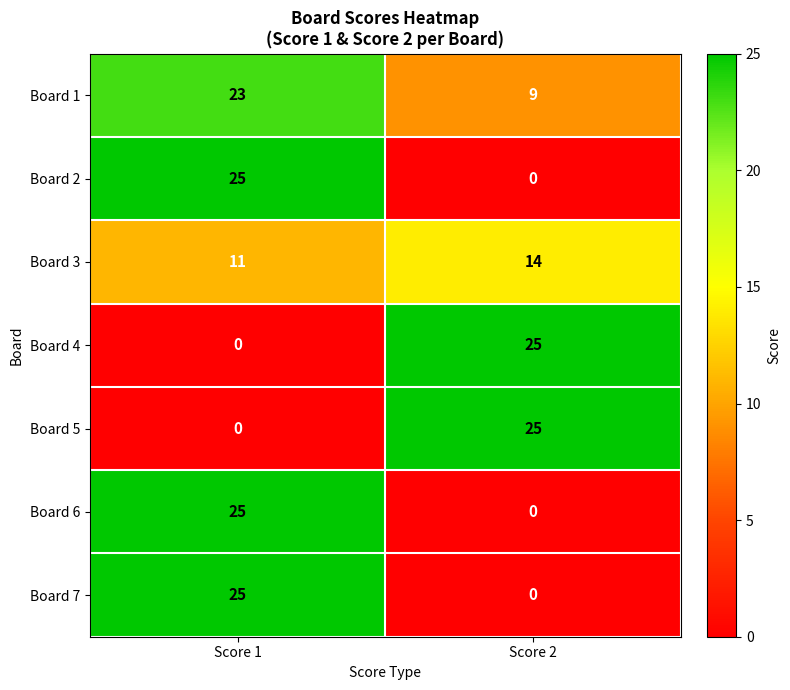

Is it true that Board 5 equals 25 at Score 2?

True